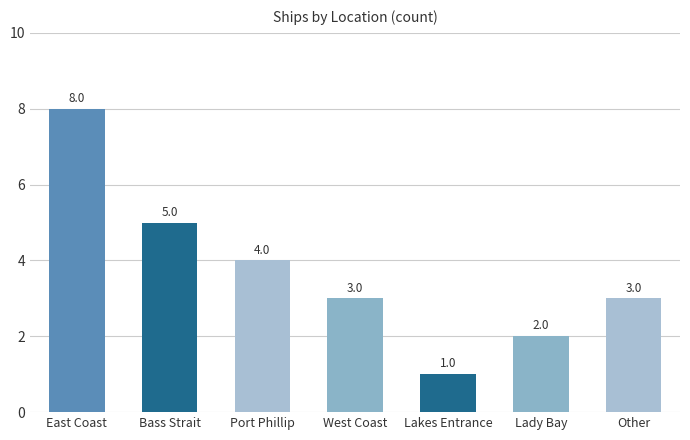

Reading left to right, extract all data points from this chart.

8	5	4	3	1	2	3